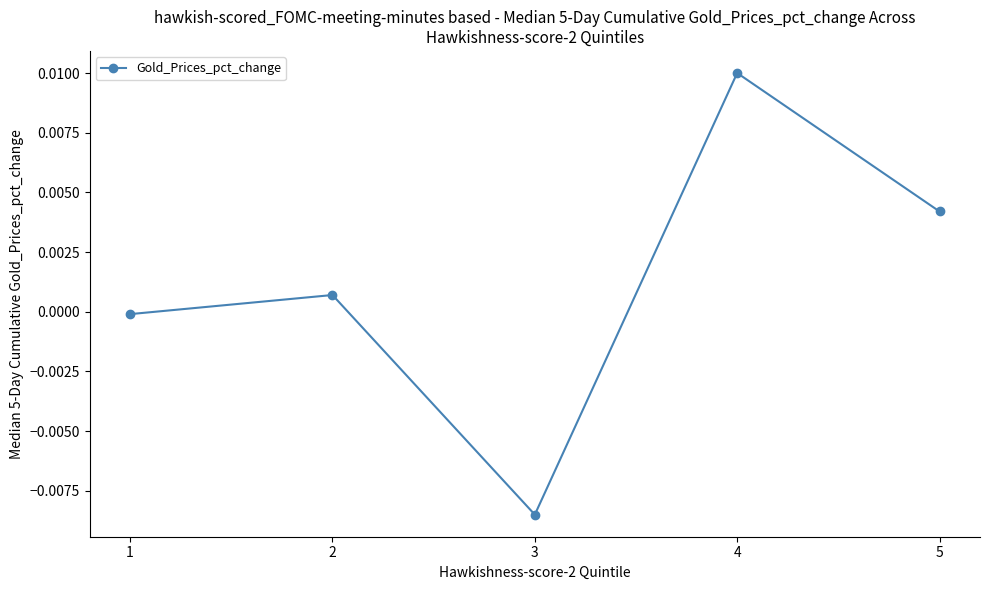

List the labels in order of value, largest first.

4, 5, 2, 1, 3